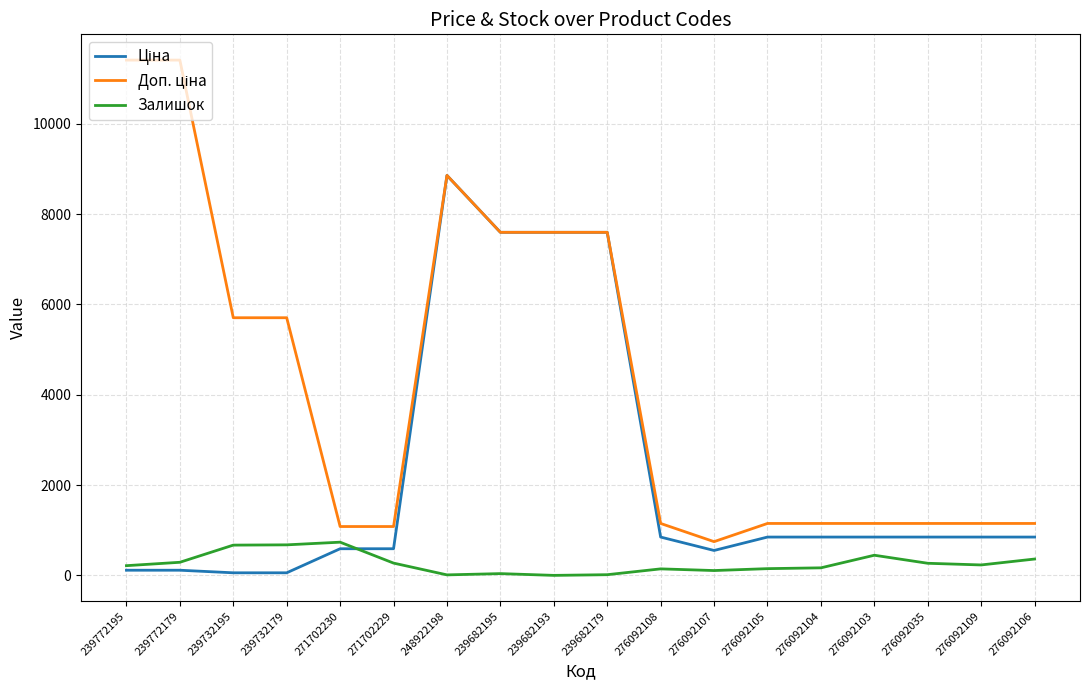

What is the total value across all series at 239682193?

15193.1